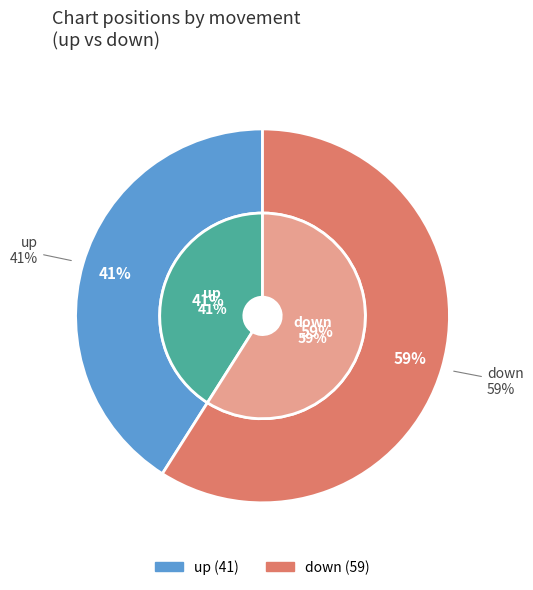

Count the number of slices in the pie.

2